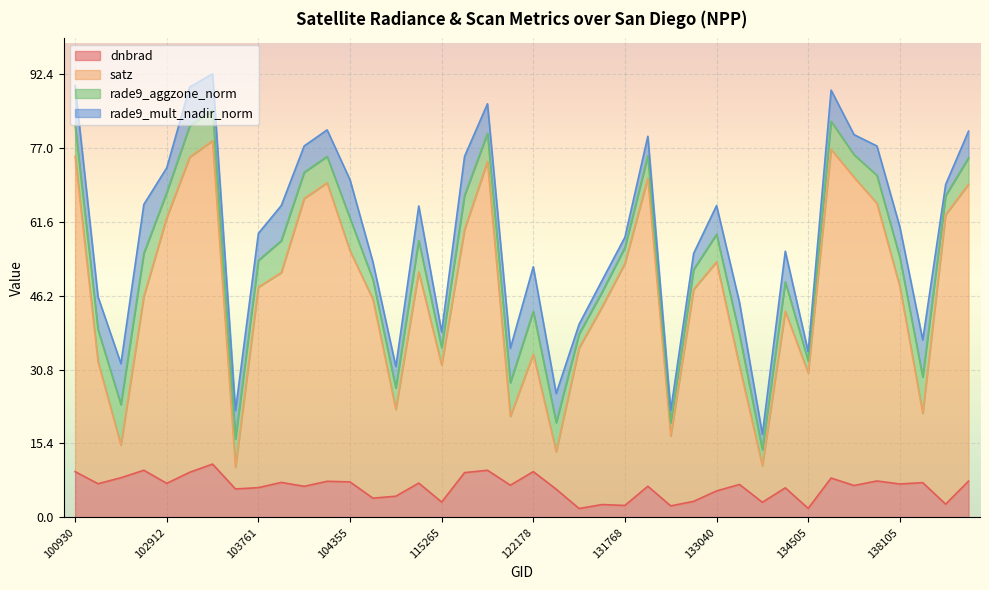

What is the value of the dnbrad point at the 9th from the left?

6.2